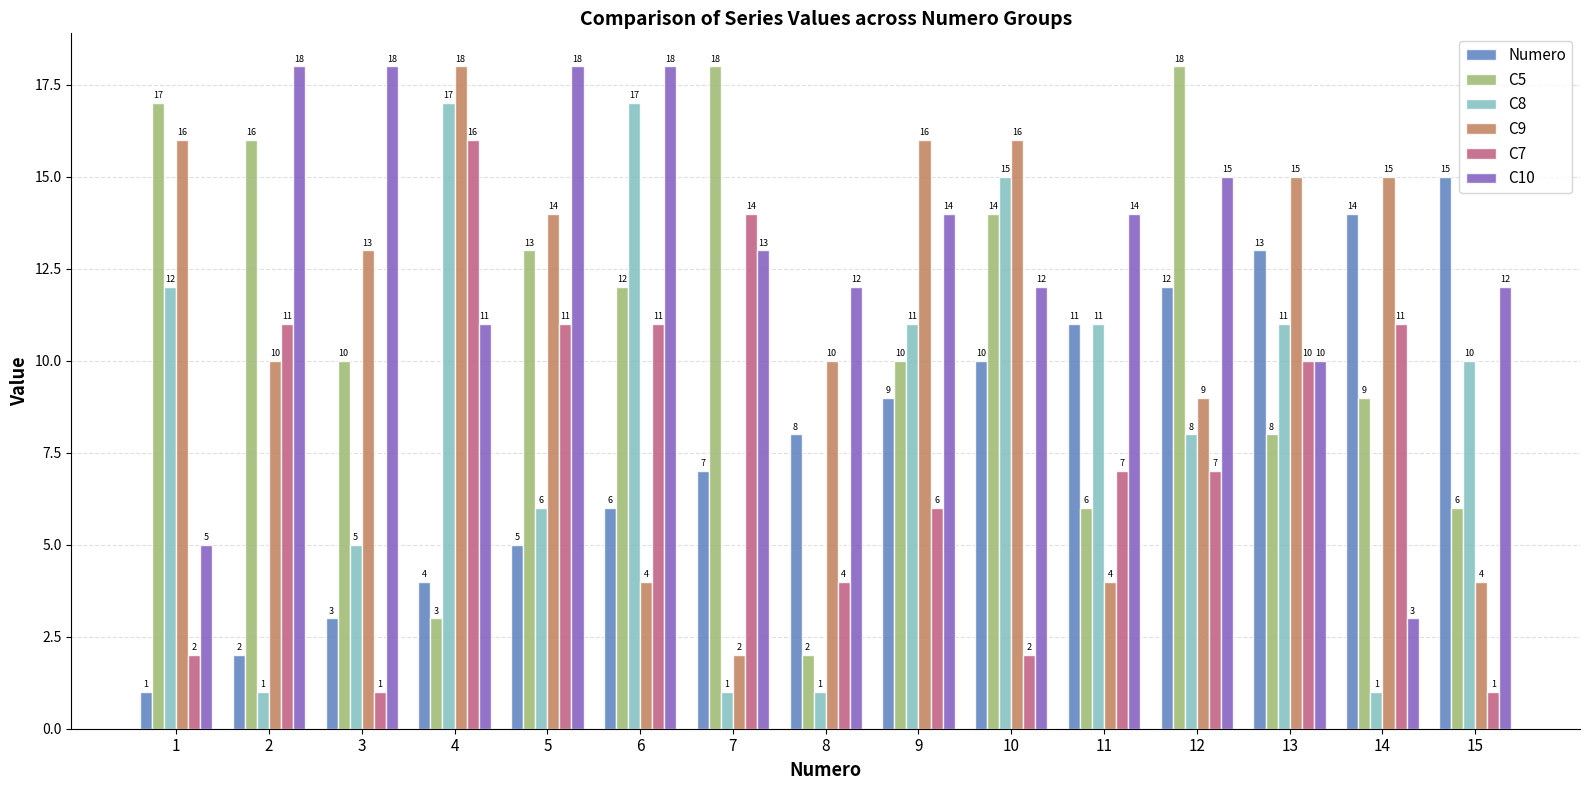

How many series are shown in this chart?

6